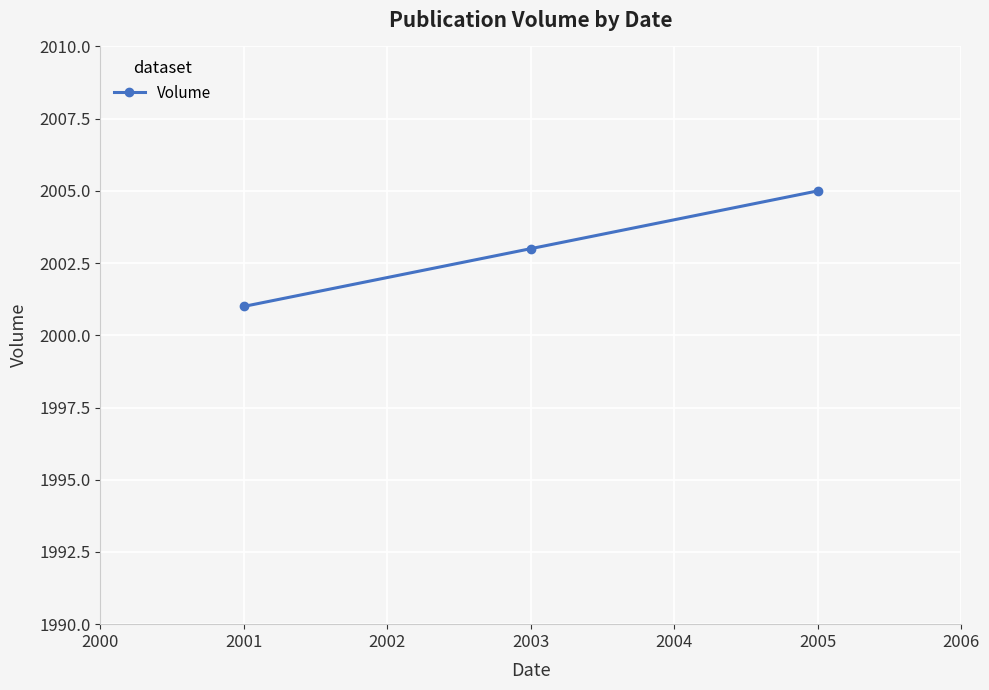

Approximately how many times larger is the value at 2003 compared to 2005?

1.0